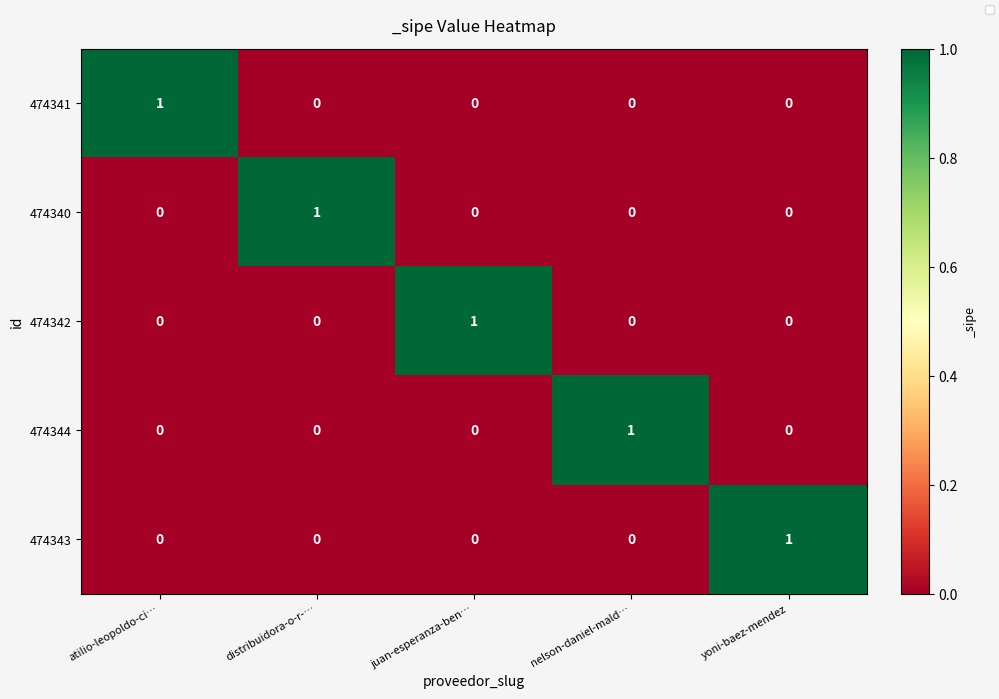

At how many categories does at least one series exceed 0?

5